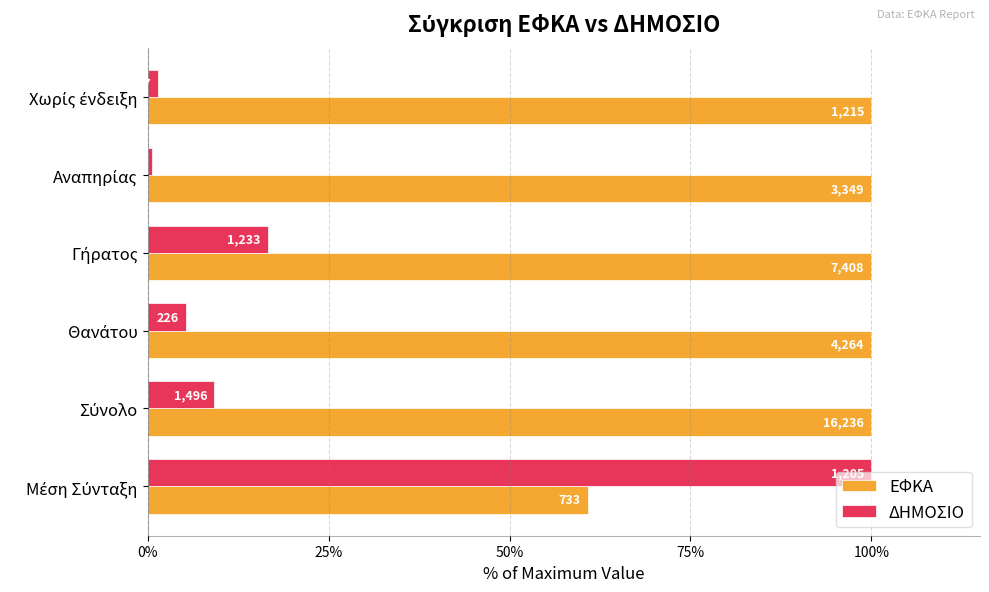

What is the average value of the ΕΦΚΑ series?

93.5